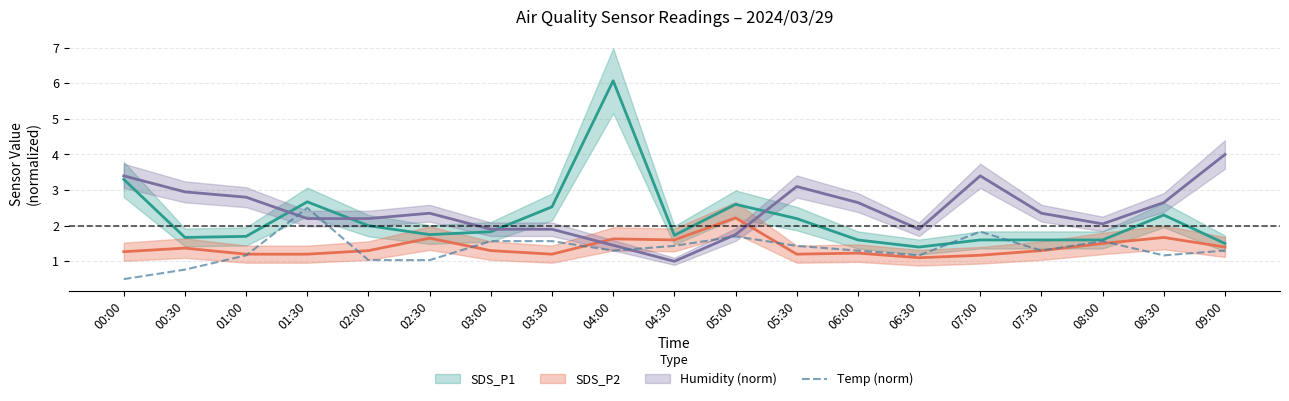

How many interior local valleys (lower than both neighbors) does the data have?

4